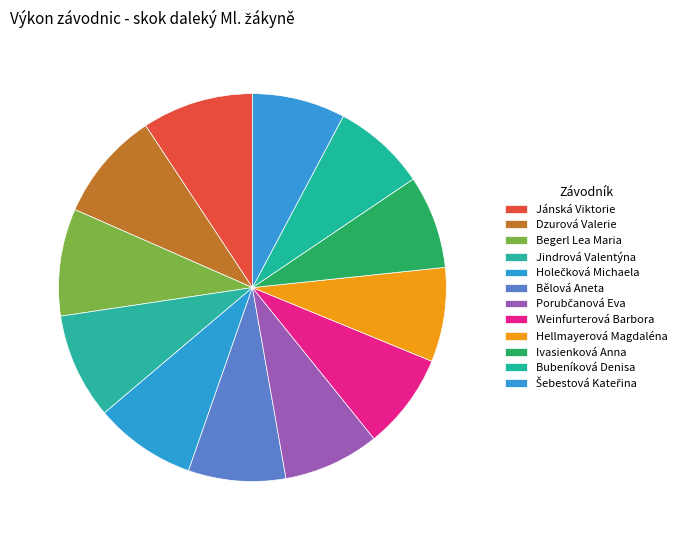

Is there any slice that represents more than half of the pie?

No